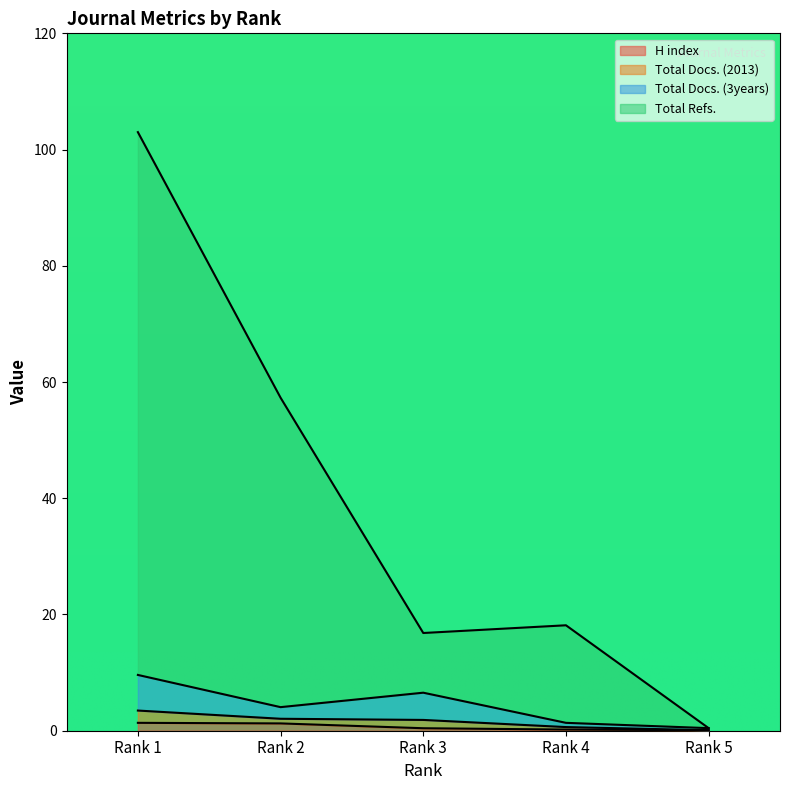

What is the sum of the H index values at Rank 1 and Rank 2?

2.6